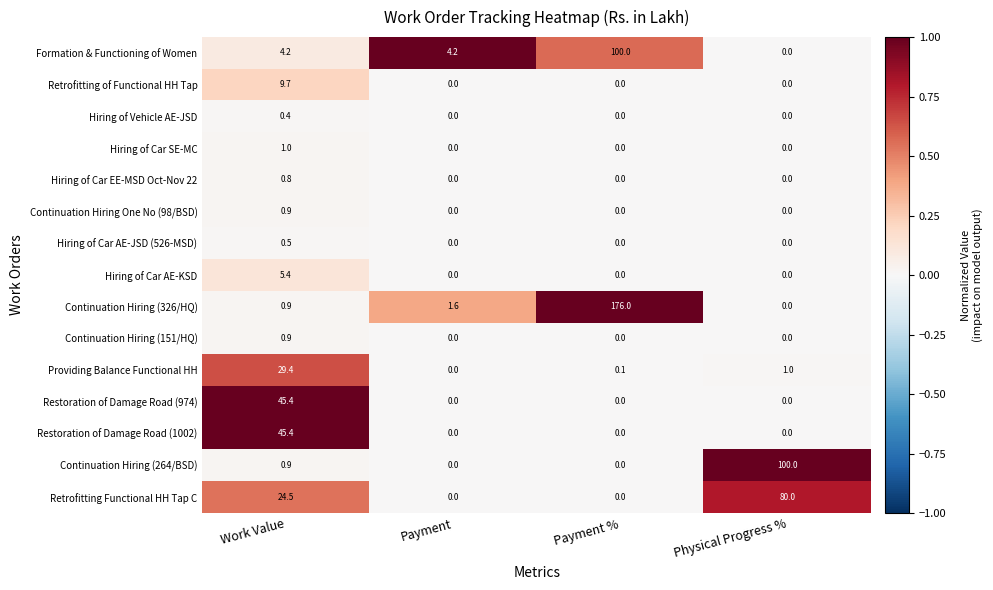

At which category does the chart reach its peak across all series?

Payment %